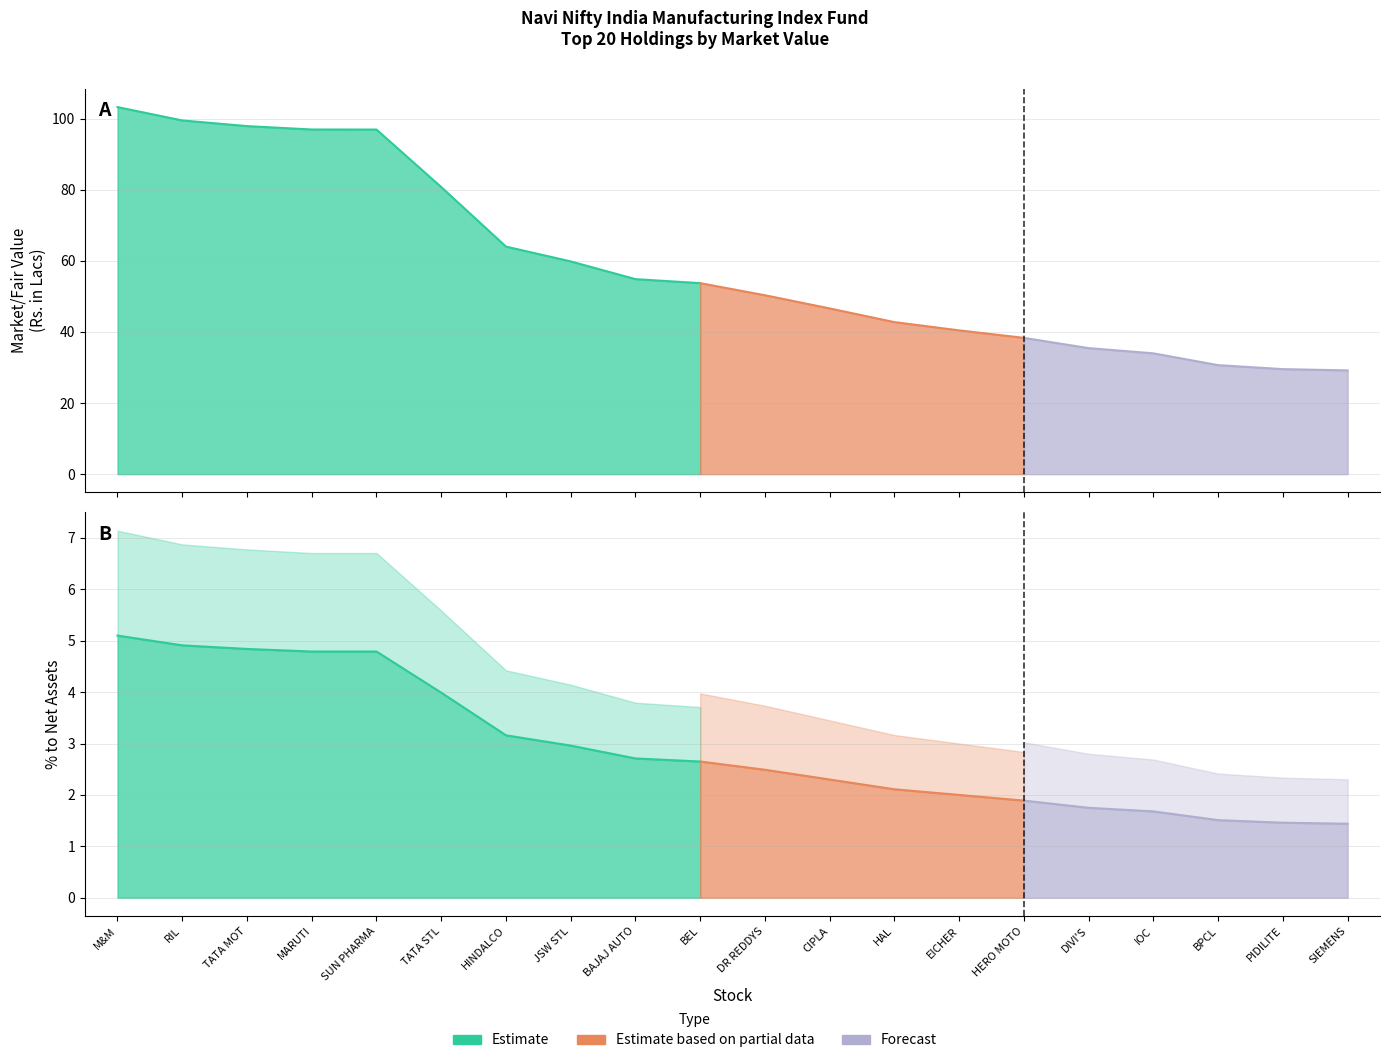

Which series has the largest range (max minus min)?

Market Value (Rs. in Lacs)